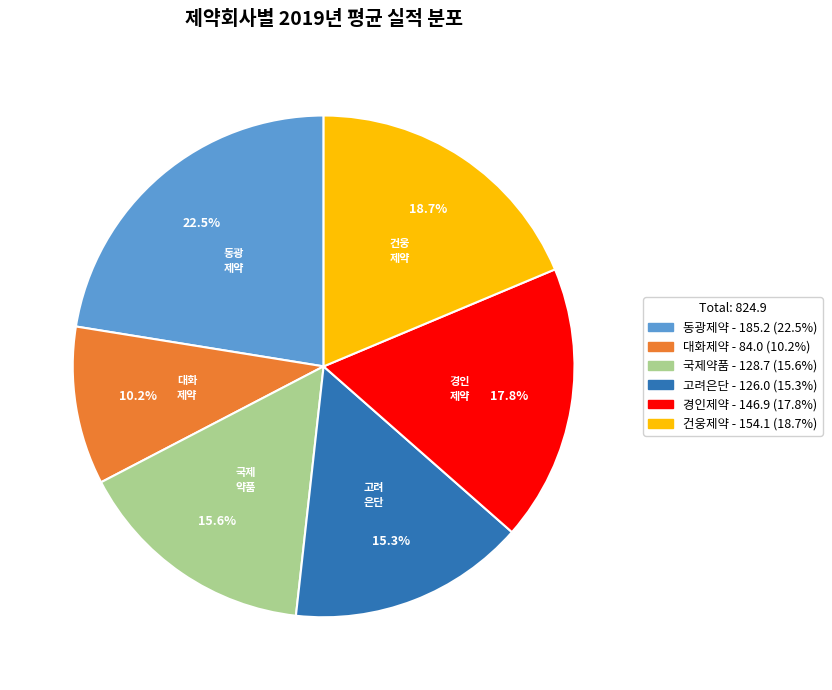

Is there a majority slice in this chart?

No